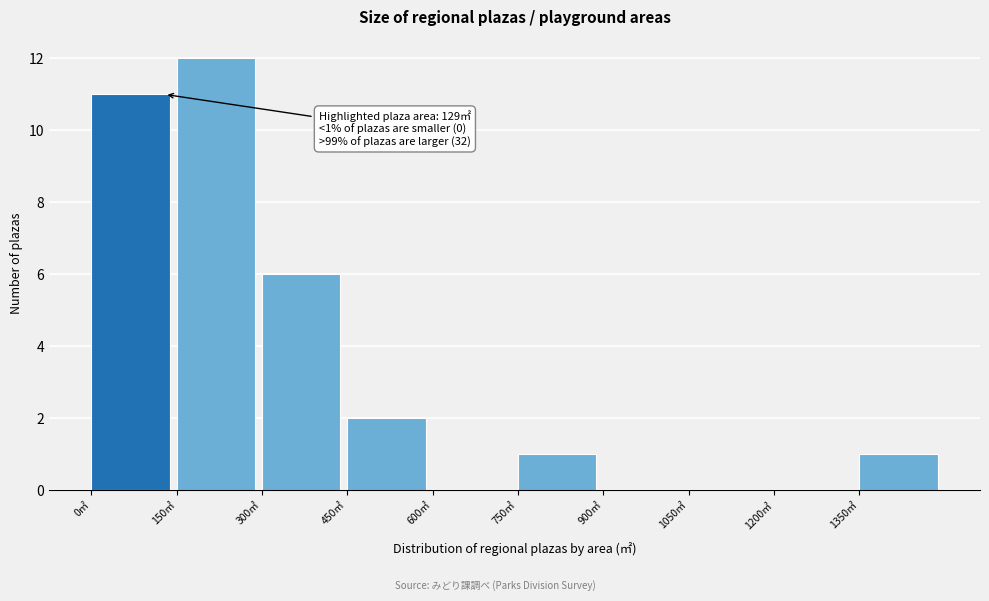

Over which range of the x-axis is the bar tallest?

150 to 300